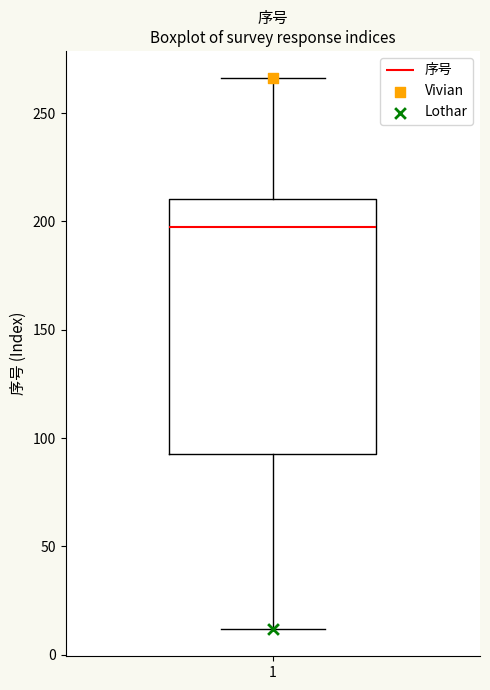

Transcribe this box plot: give where the median line is, the range the box spans, and where the two whiskers end, as read against the y-axis. The values are not printed on the chart, so give them approximately, as read against the axis.

median 200, box 95 to 210, whiskers 10 to 265